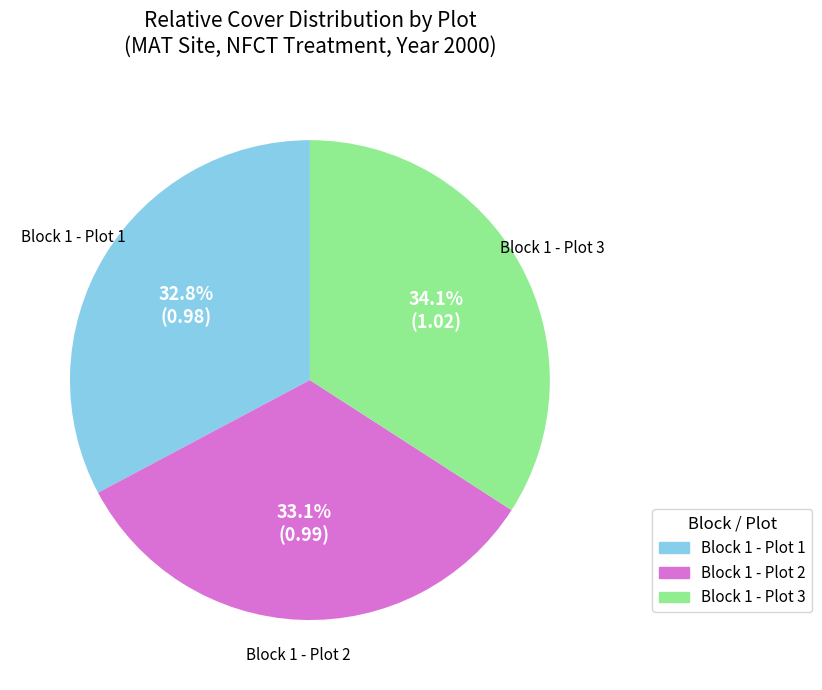

Does any single category account for the majority?

No